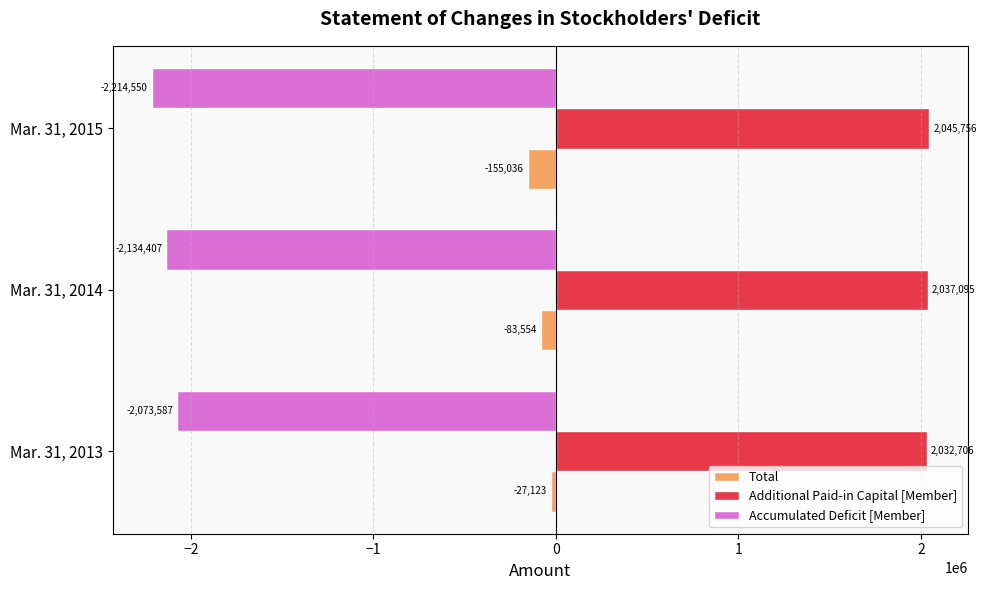

Count the Accumulated Deficit [Member] values in the range -2214550 to -2073587.

3